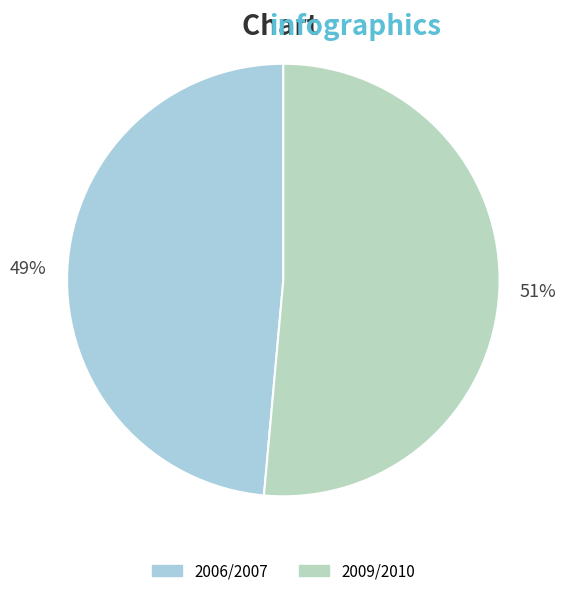

How many segments does this pie chart have?

2